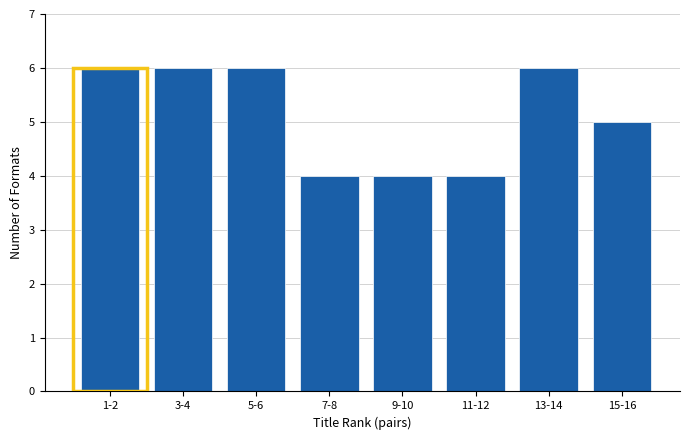

Reading left to right, extract all data points from this chart.

6	6	6	4	4	4	6	5